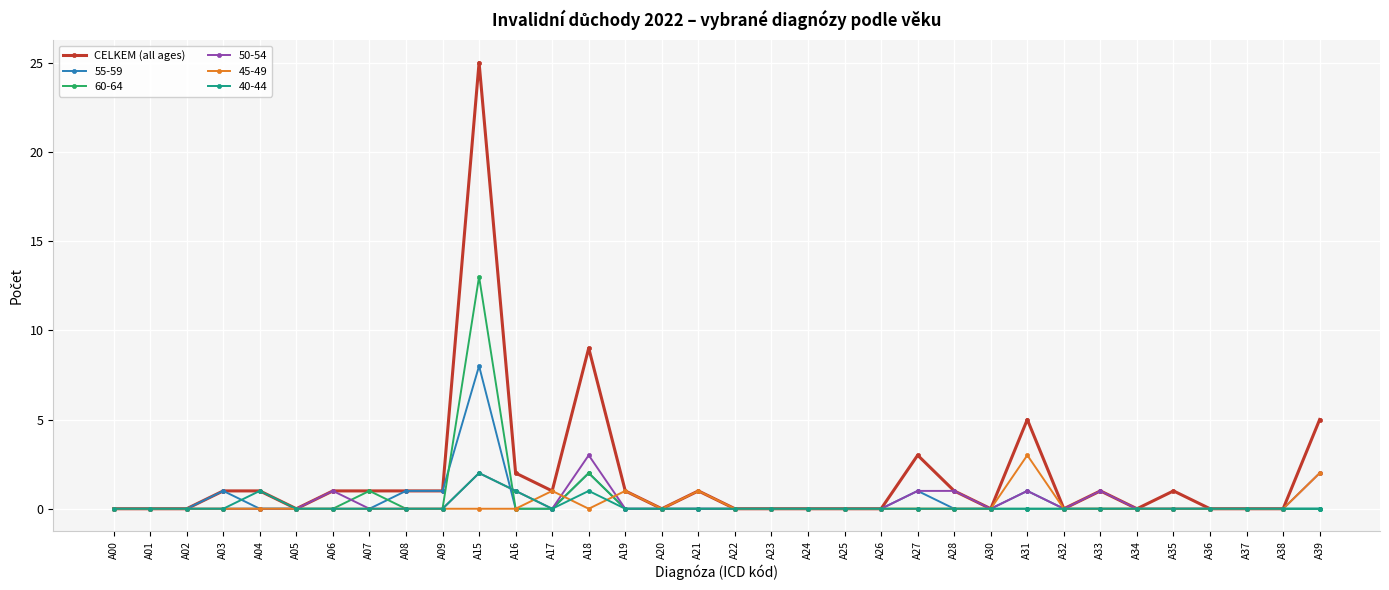

How many series are shown in this chart?

6